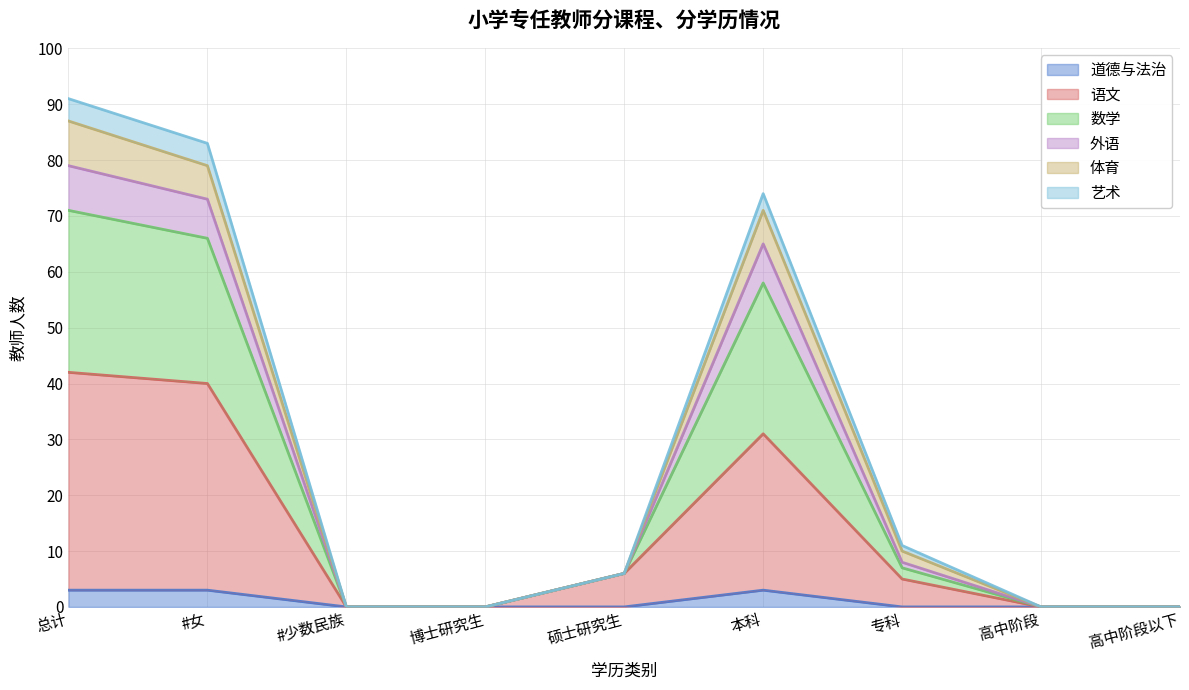

The 道德与法治 series shows 1 at 专科. True or false?

False